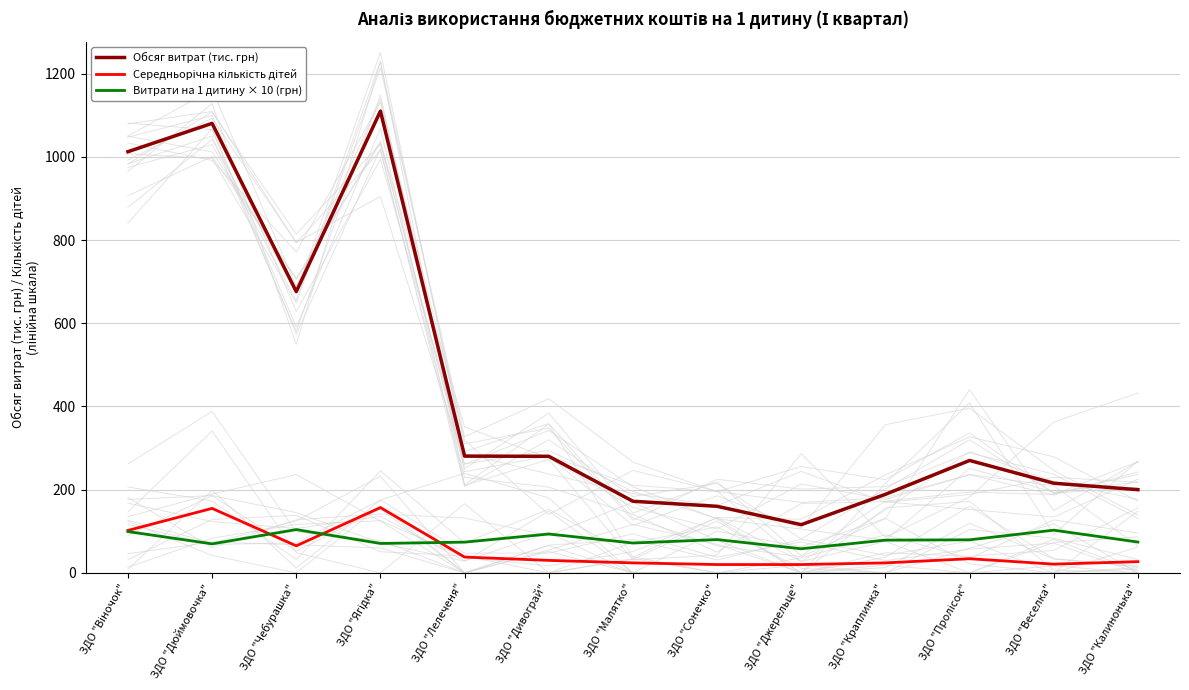

What is the difference between the second highest and minimum values in the Середньорічна кількість дітей series?

135.0